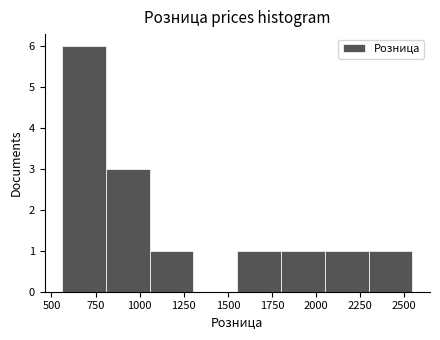

Reading left to right, list every bar in this chart as the range it spans on the x-axis followed by its height. Neither the bar edges nor the heights are printed on the chart, so give them approximately, as read against the axes.

550 to 800: 6
800 to 1050: 3
1050 to 1300: 1
1300 to 1550: 0
1550 to 1800: 1
1800 to 2050: 1
2050 to 2300: 1
2300 to 2550: 1